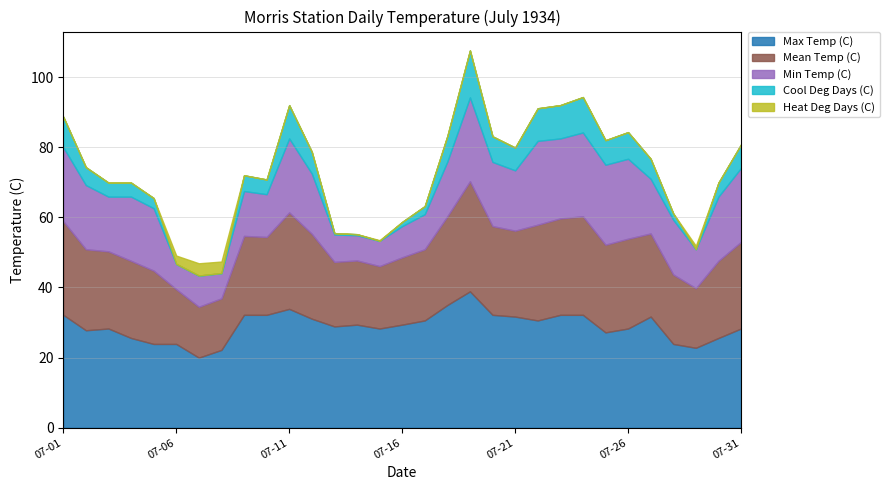

Reading left to right, what are all the values shown in this chart?

Max Temp (C): 07-01=32.2	07-02=27.8	07-03=28.3	07-04=25.6	07-05=23.9	07-06=23.9	07-07=20.0	07-08=22.2	07-09=32.2	07-10=32.2	07-11=33.9	07-12=31.1	07-13=28.9	07-14=29.4	07-15=28.3	07-16=29.4	07-17=30.6	07-18=35.0	07-19=38.9	07-20=32.2	07-21=31.7	07-22=30.6	07-23=32.2	07-24=32.2	07-25=27.2	07-26=28.3	07-27=31.7	07-28=23.9	07-29=22.8	07-30=25.6	07-31=28.3
Mean Temp (C): 07-01=26.7	07-02=23.1	07-03=22.0	07-04=22.0	07-05=20.9	07-06=15.6	07-07=14.5	07-08=14.7	07-09=22.5	07-10=22.2	07-11=27.5	07-12=24.2	07-13=18.4	07-14=18.3	07-15=17.8	07-16=19.2	07-17=20.3	07-18=25.3	07-19=31.4	07-20=25.3	07-21=24.5	07-22=27.3	07-23=27.5	07-24=28.1	07-25=25.0	07-26=25.6	07-27=23.7	07-28=19.8	07-29=17.0	07-30=22.0	07-31=24.7
Min Temp (C): 07-01=21.1	07-02=18.3	07-03=15.6	07-04=18.3	07-05=17.8	07-06=7.2	07-07=8.9	07-08=7.2	07-09=12.8	07-10=12.2	07-11=21.1	07-12=17.2	07-13=7.8	07-14=7.2	07-15=7.2	07-16=8.9	07-17=10.0	07-18=15.6	07-19=23.9	07-20=18.3	07-21=17.2	07-22=23.9	07-23=22.8	07-24=23.9	07-25=22.8	07-26=22.8	07-27=15.6	07-28=15.6	07-29=11.1	07-30=18.3	07-31=21.1
Cool Deg Days (C): 07-01=8.7	07-02=5.1	07-03=4.0	07-04=4.0	07-05=2.9	07-06=0.0	07-07=0.0	07-08=0.0	07-09=4.5	07-10=4.2	07-11=9.5	07-12=6.2	07-13=0.4	07-14=0.3	07-15=0.0	07-16=1.2	07-17=2.3	07-18=7.3	07-19=13.4	07-20=7.3	07-21=6.5	07-22=9.3	07-23=9.5	07-24=10.1	07-25=7.0	07-26=7.6	07-27=5.7	07-28=1.8	07-29=0.0	07-30=4.0	07-31=6.7
Heat Deg Days (C): 07-01=0.0	07-02=0.0	07-03=0.0	07-04=0.0	07-05=0.0	07-06=2.4	07-07=3.5	07-08=3.3	07-09=0.0	07-10=0.0	07-11=0.0	07-12=0.0	07-13=0.0	07-14=0.0	07-15=0.2	07-16=0.0	07-17=0.0	07-18=0.0	07-19=0.0	07-20=0.0	07-21=0.0	07-22=0.0	07-23=0.0	07-24=0.0	07-25=0.0	07-26=0.0	07-27=0.0	07-28=0.0	07-29=1.0	07-30=0.0	07-31=0.0